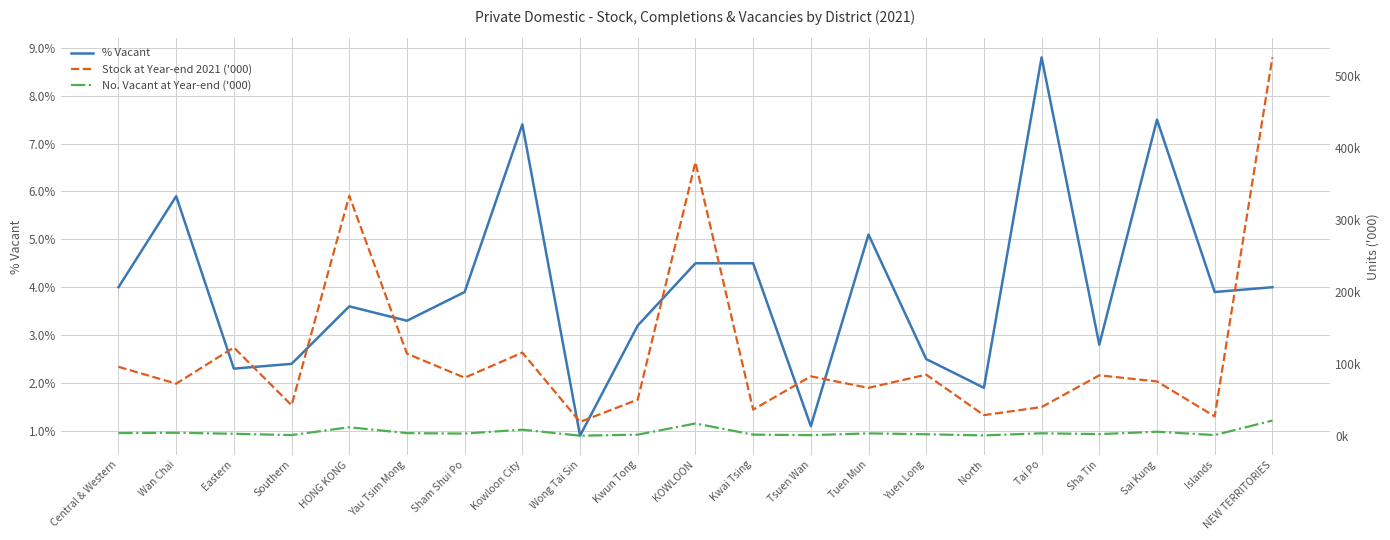

What is the sum of the Stock at Year-end 2021 ('000) values at Kwai Tsing and Eastern?

158.9